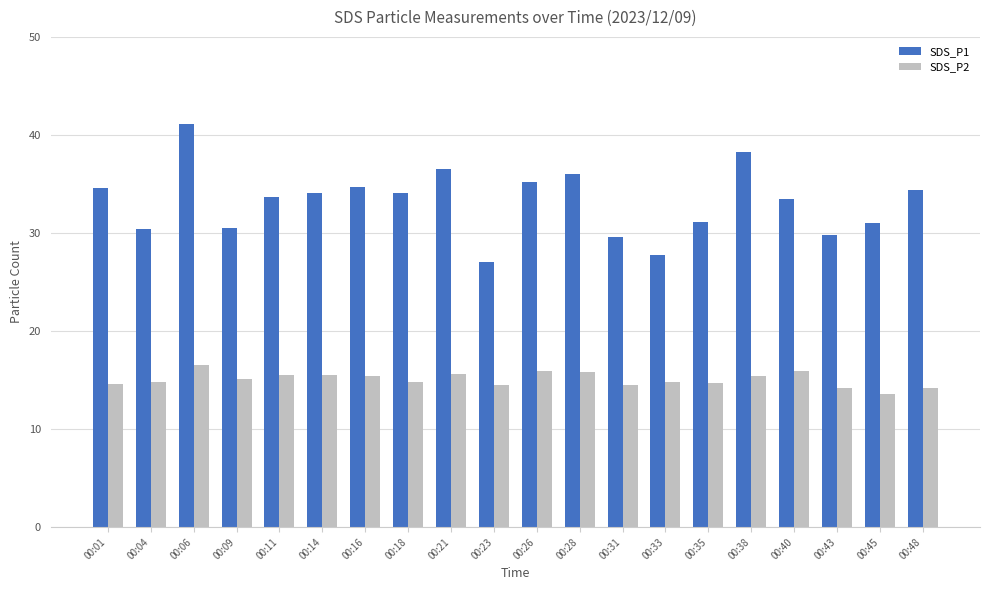

Between 00:09 and 00:33, which series saw the biggest shift?

SDS_P1